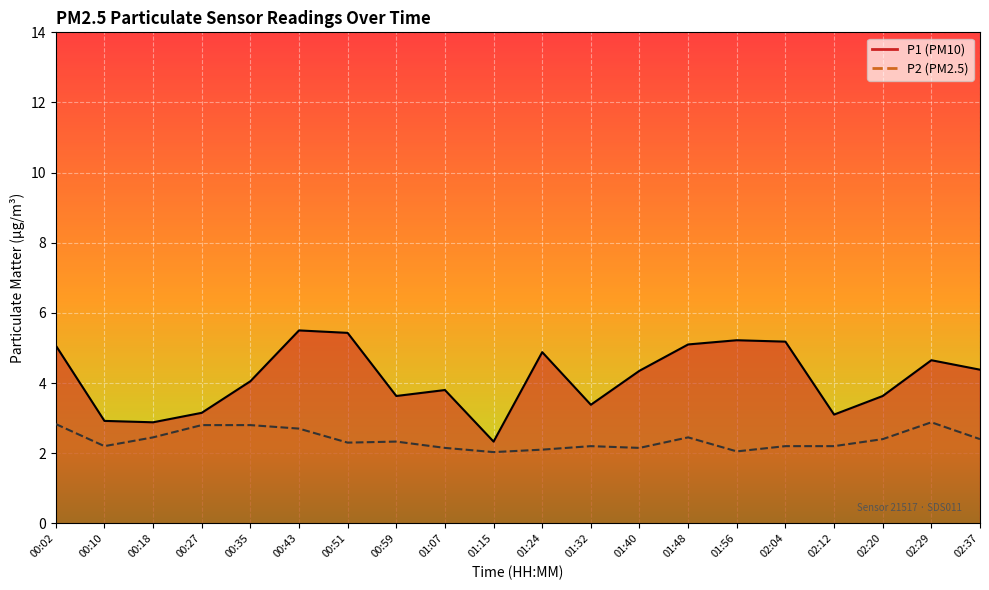

What is the spread (max minus min) of values at 00:51?

3.1